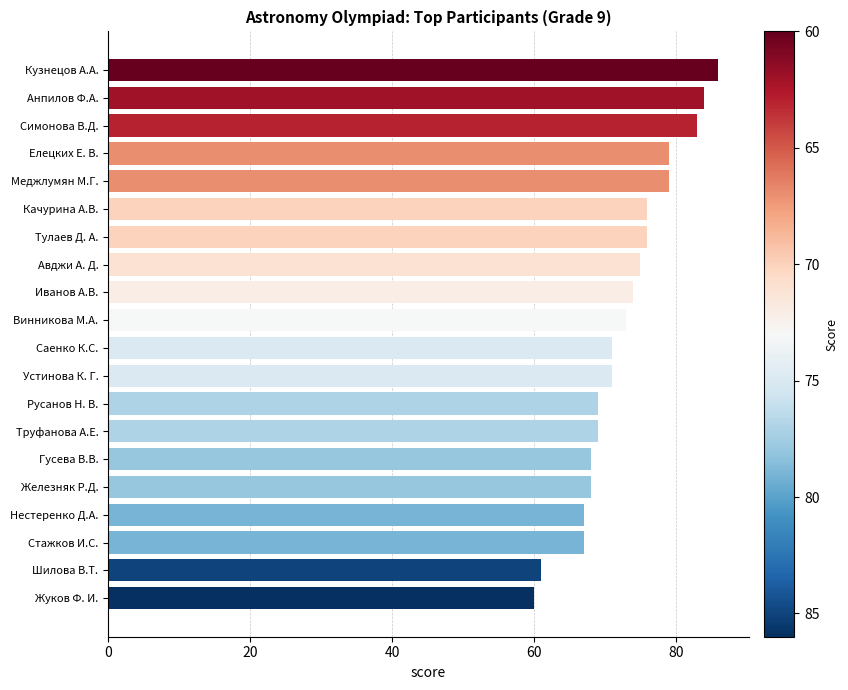

Which has a higher value, Меджлумян М.Г. or Кузнецов А.А.?

Кузнецов А.А.